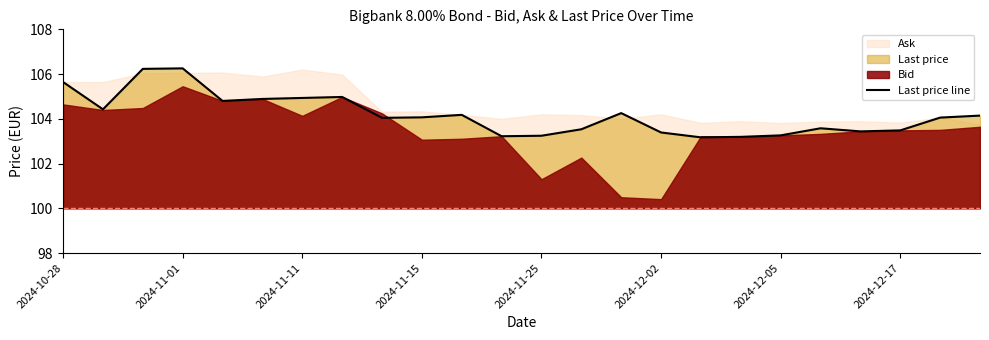

True or false: the data shows 60.6 at 11.

False